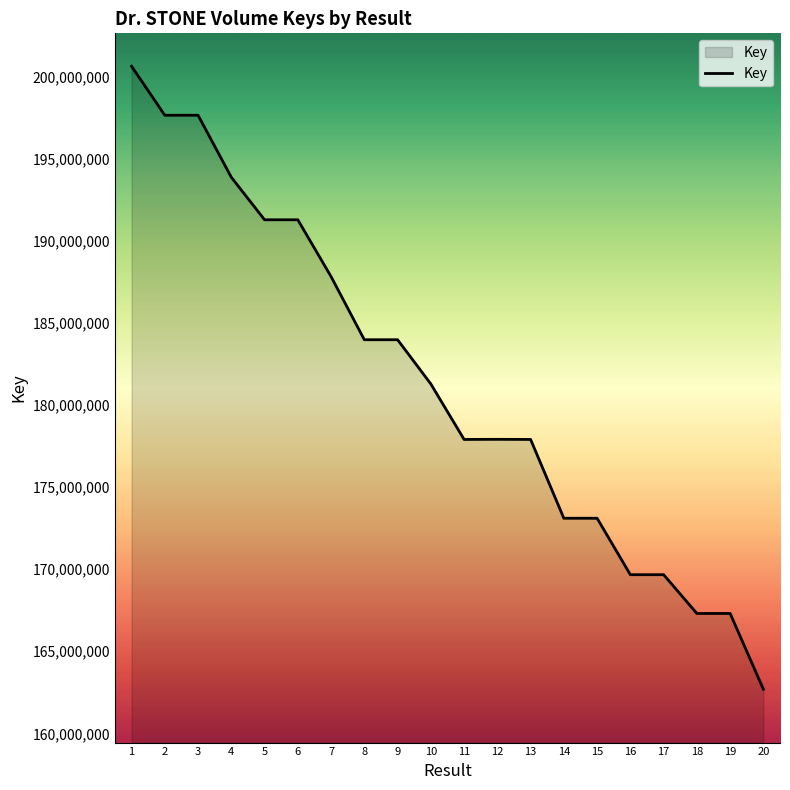

At which label does the data first exceed 181293409?

1